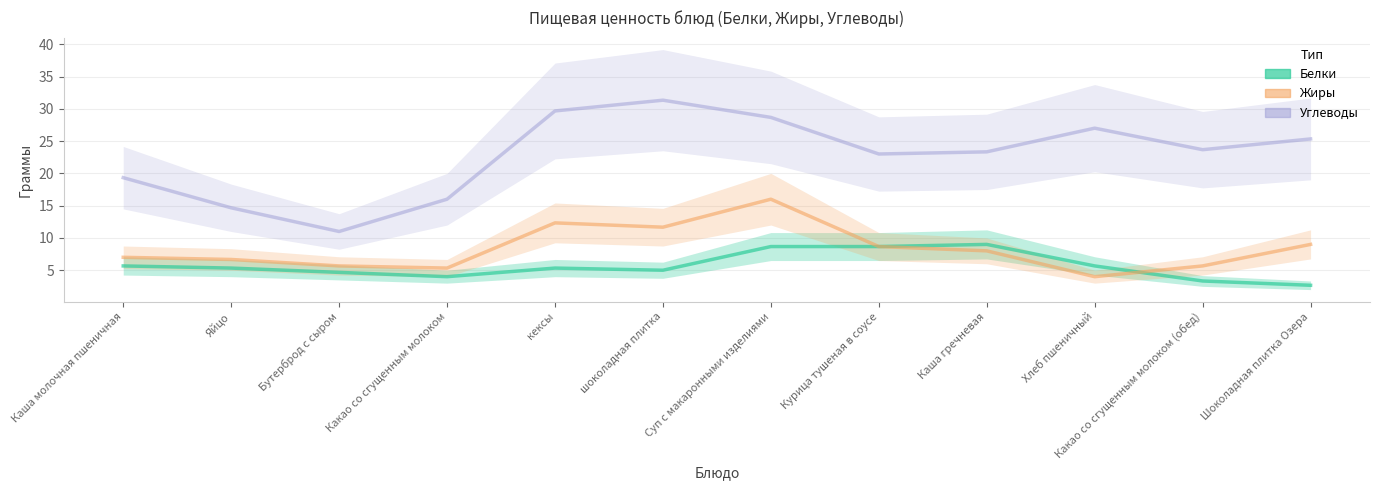

Which series has the largest total across all categories?

Углеводы